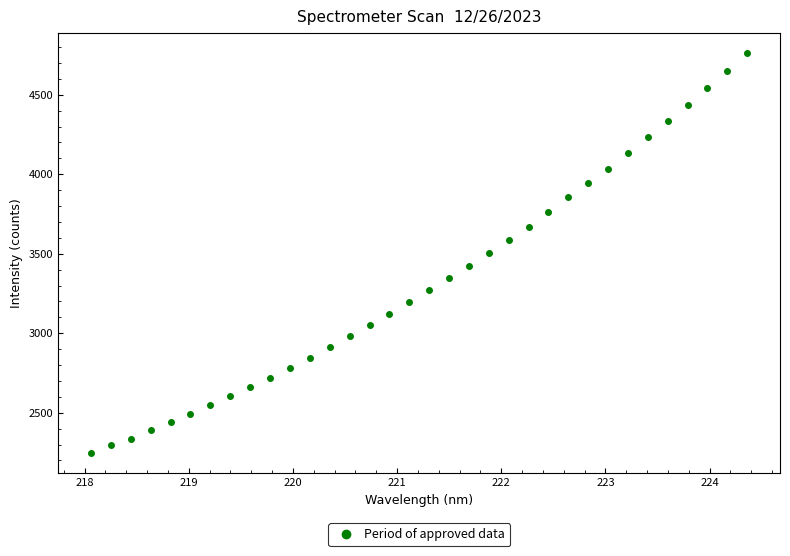

What is the range of X values (max minus min)?

6.3